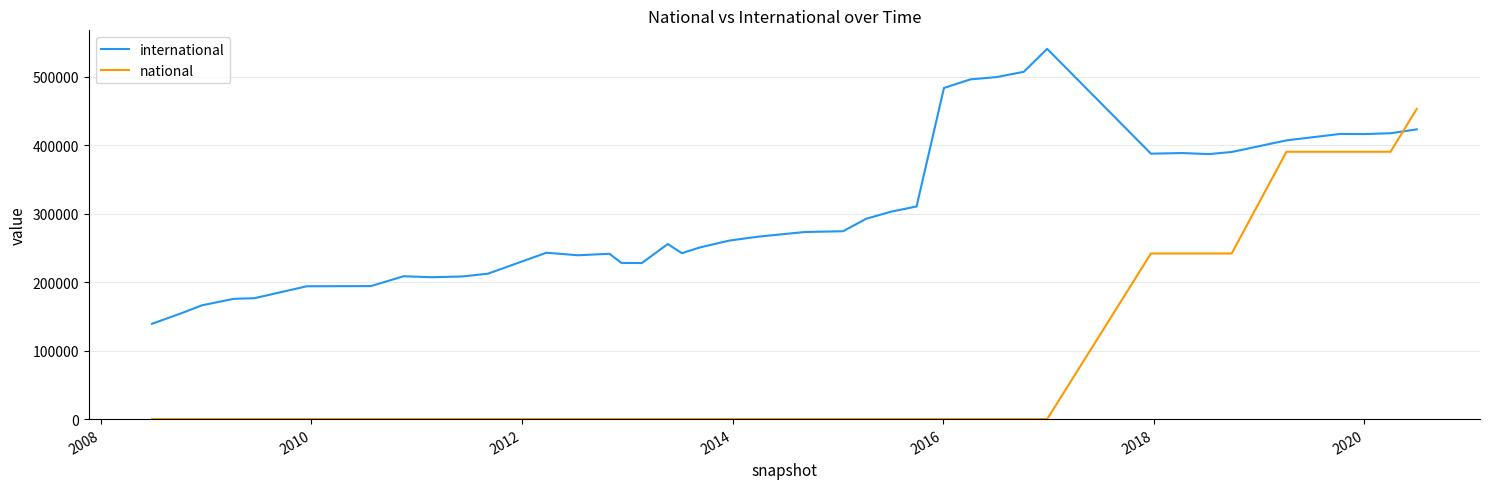

Which series has the largest total across all categories?

international